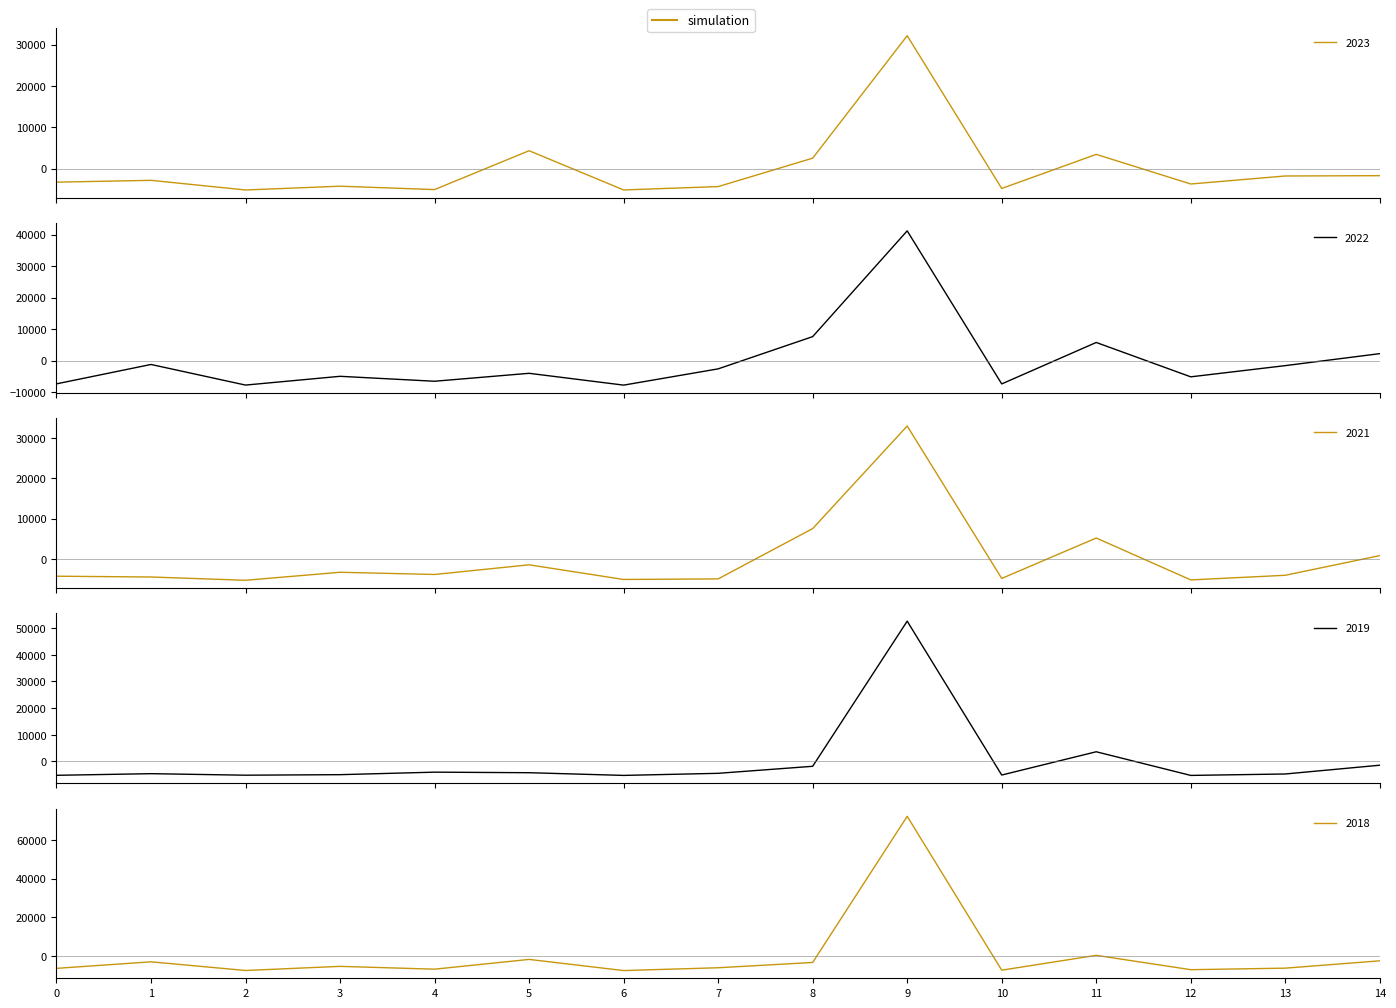

Which series ends up on top after the final intersection of 2022 and 2019?

2022